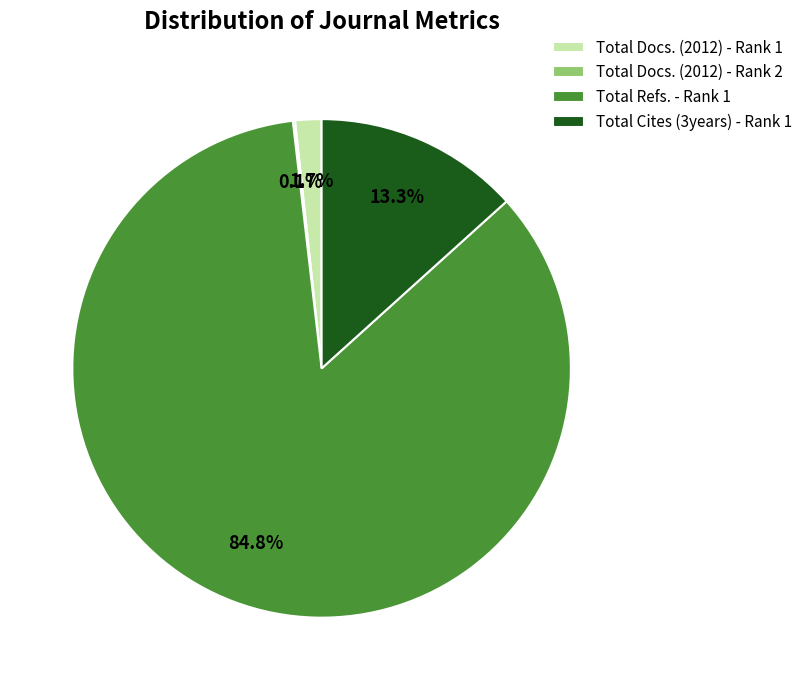

Does any single category account for the majority?

Yes